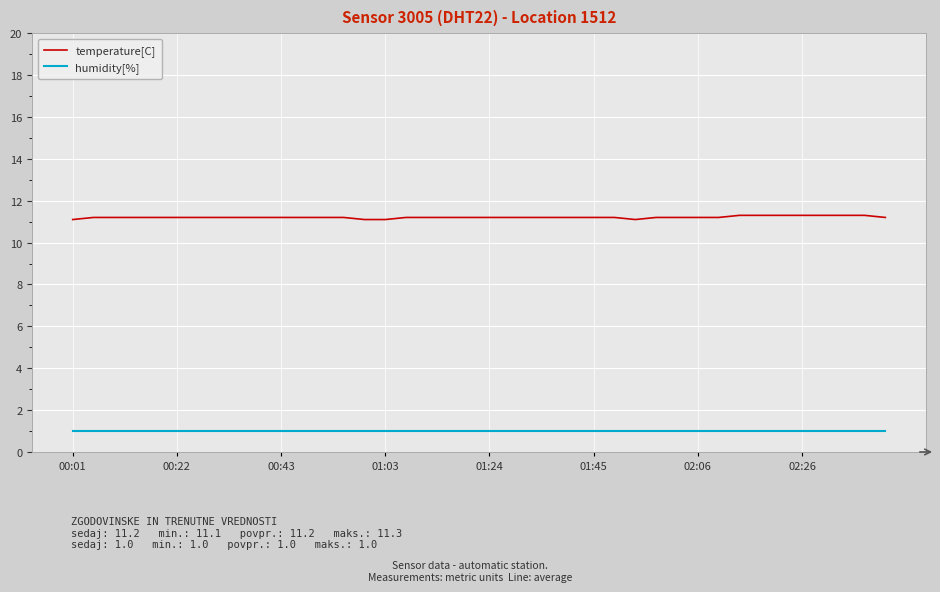

What is the minimum value for humidity[%]?

1.0